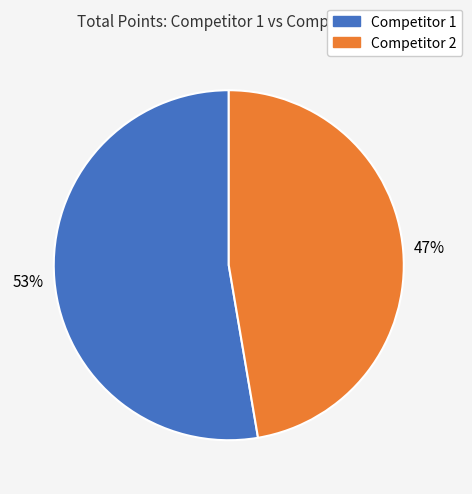

To the nearest percent, what percentage of the pie is Competitor 2?

47%